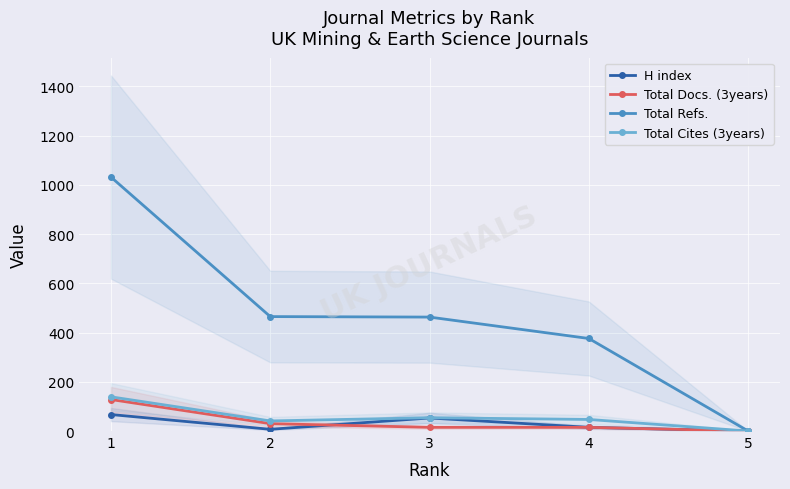

At which label does Total Refs. first exceed 463?

1